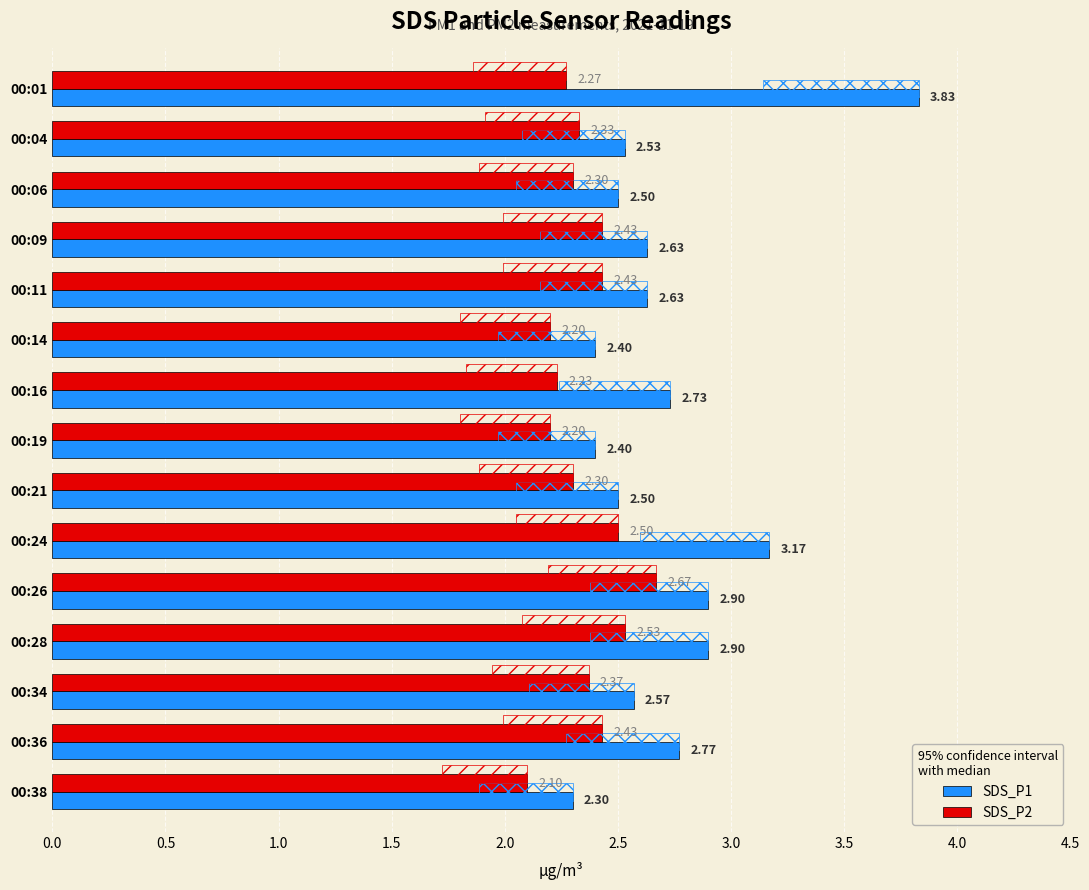

How many groups of bars are there?

15